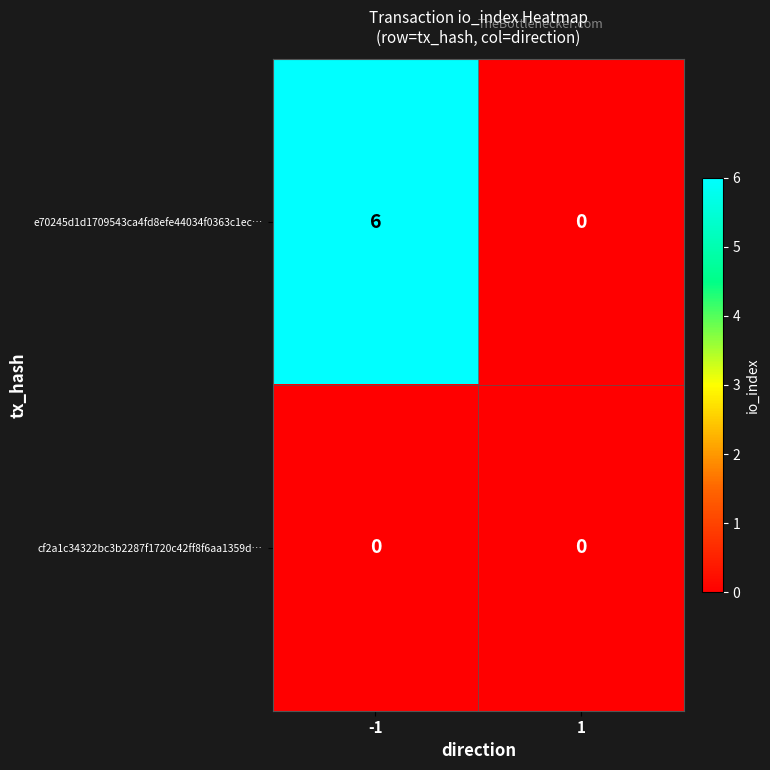

What is the highest value of the e70245d1d1709543ca4fd8efe44034f0363c1ec… series?

6